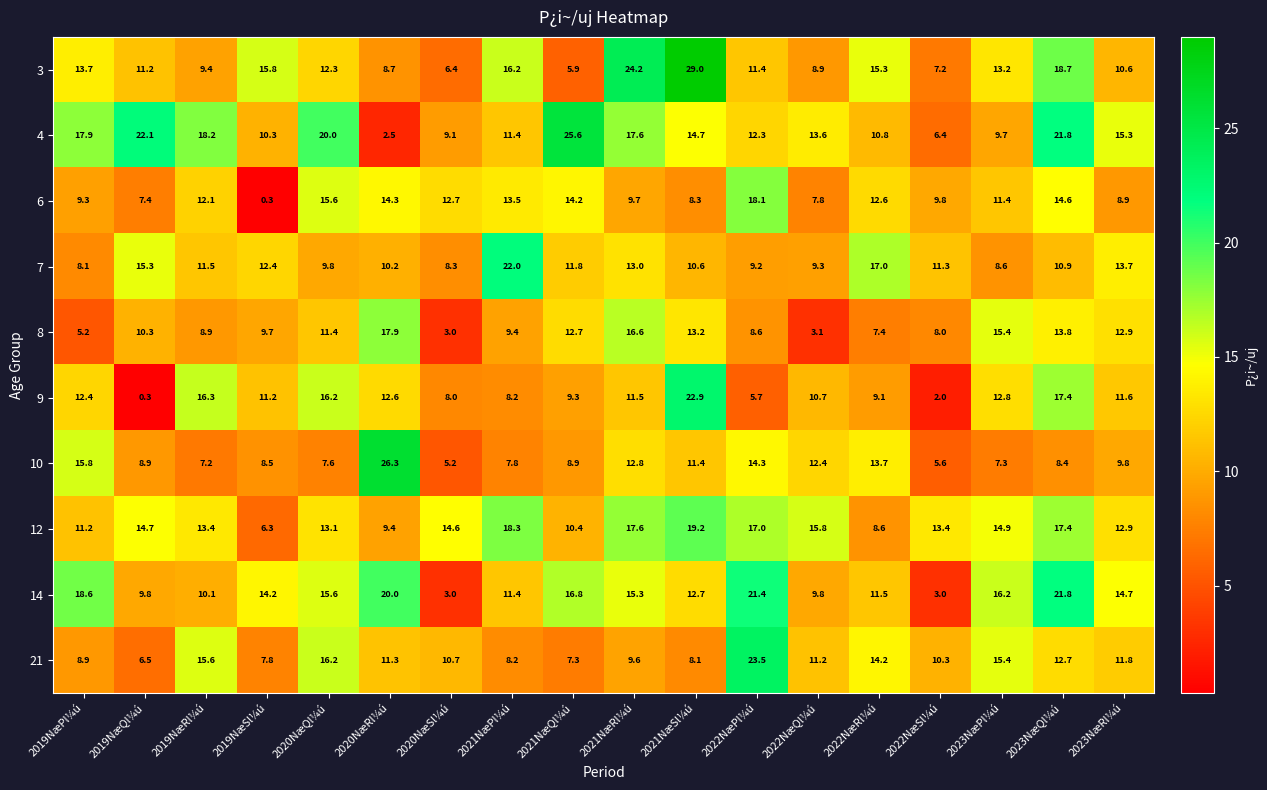

What is the difference between the highest and lowest values at 2021NæPl¼ú?

14.2